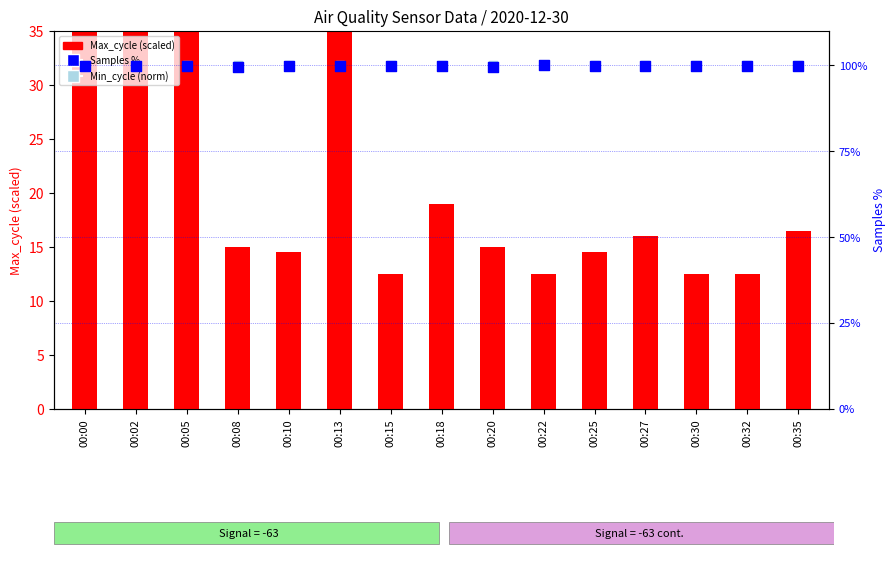

Which series has the largest Y range (max minus min)?

Max_cycle (scaled)